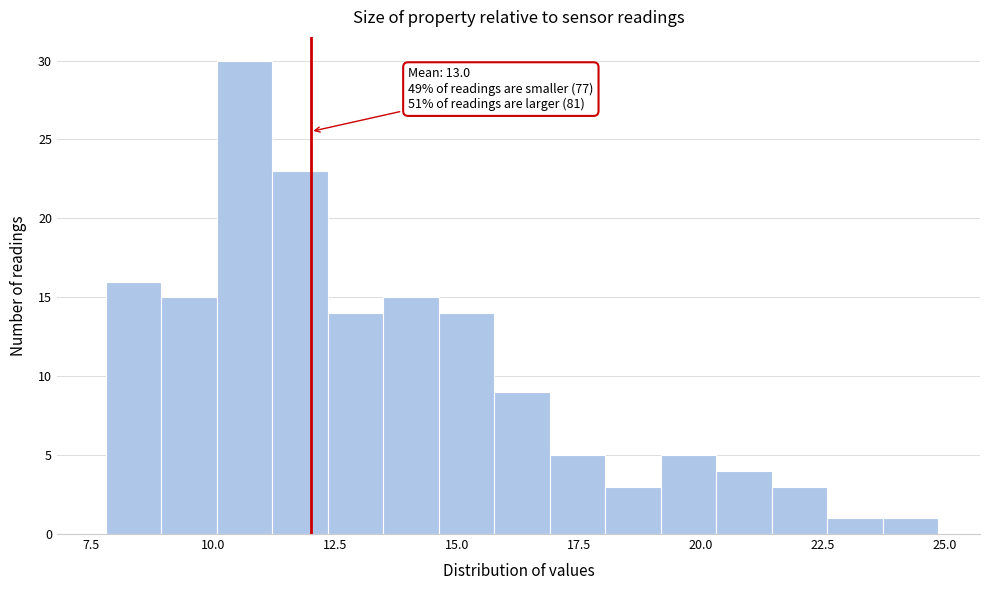

Read against the x-axis, roughly where is the centre of the tallest bar?

10.5